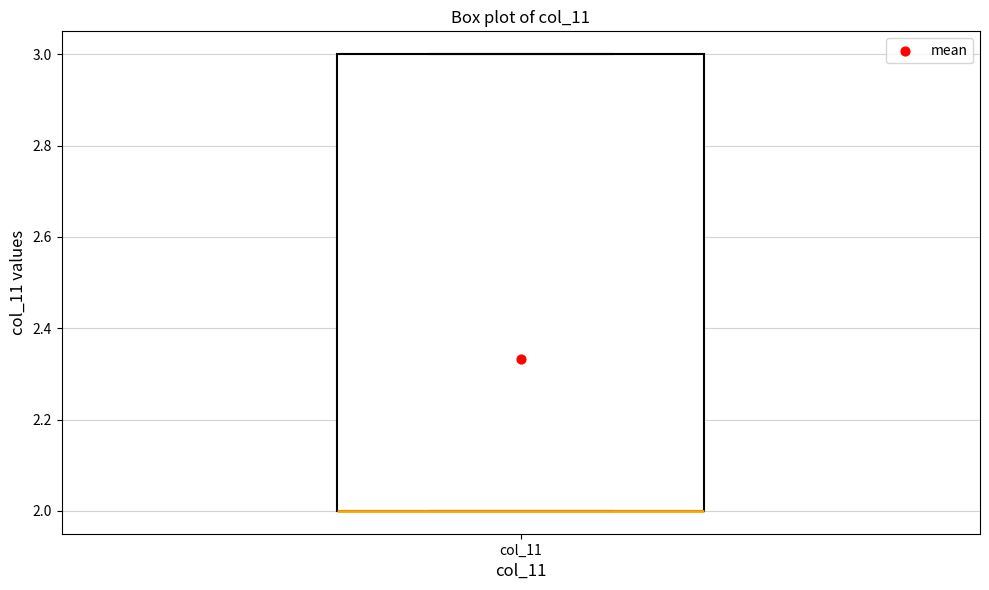

Where is the lower edge of the box for col_11 on the y-axis? The values are not printed on the chart, so give them approximately, as read against the axis.

2